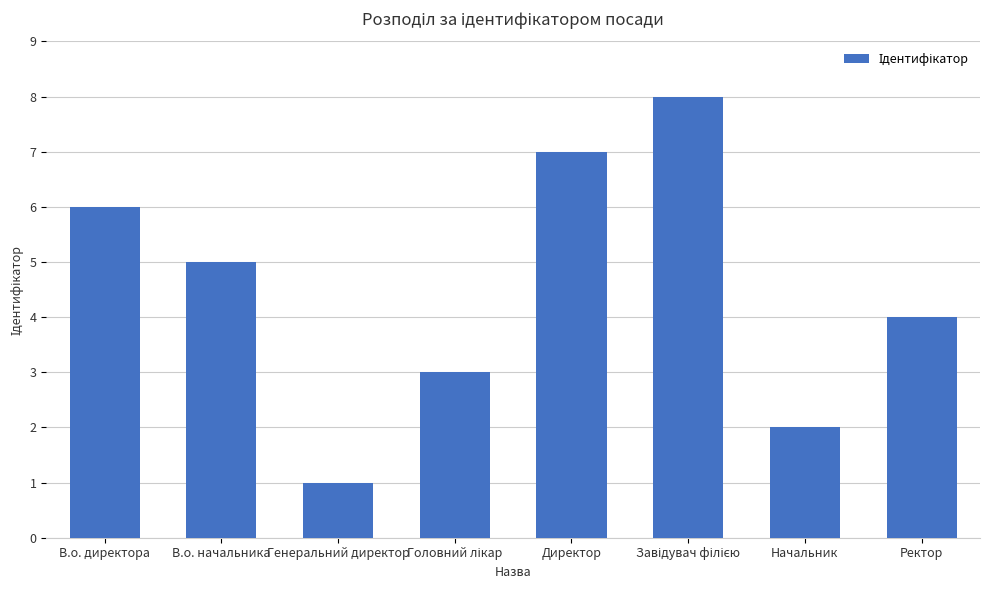

What is the approximate value at В.о. начальника?

5